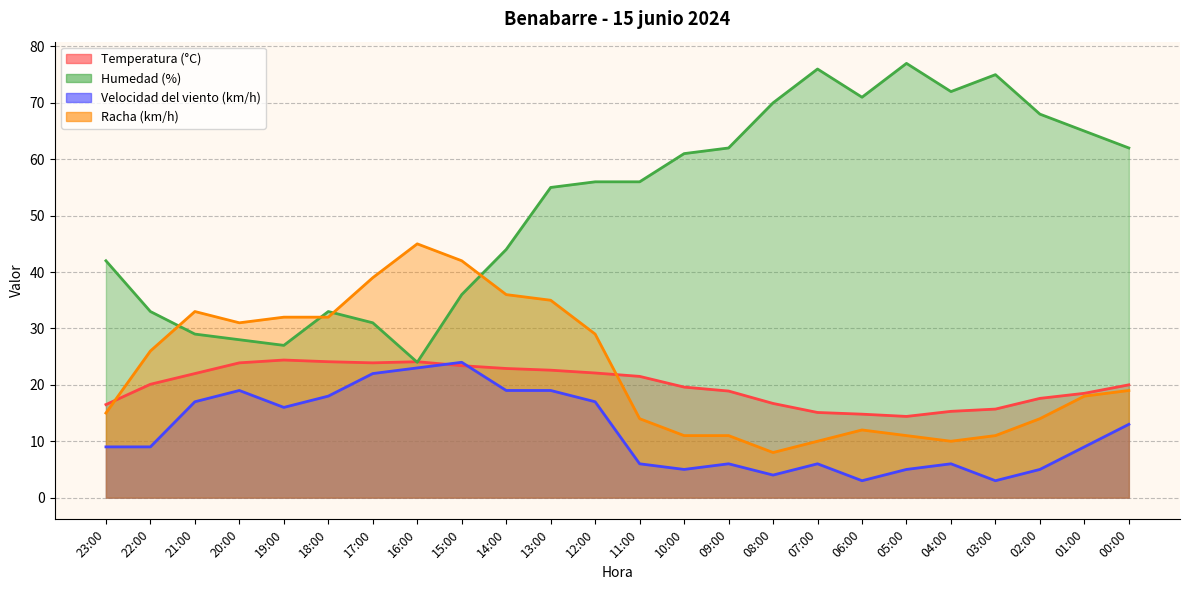

Reading left to right, extract all data points from this chart.

Temperatura (°C): 16.5	20.1	22.0	23.9	24.4	24.1	23.9	24.1	23.4	22.9	22.6	22.1	21.5	19.6	18.9	16.7	15.1	14.8	14.4	15.3	15.7	17.6	18.5	20.0
Humedad (%): 42.0	33.0	29.0	28.0	27.0	33.0	31.0	24.0	36.0	44.0	55.0	56.0	56.0	61.0	62.0	70.0	76.0	71.0	77.0	72.0	75.0	68.0	65.0	62.0
Velocidad del viento (km/h): 9.0	9.0	17.0	19.0	16.0	18.0	22.0	23.0	24.0	19.0	19.0	17.0	6.0	5.0	6.0	4.0	6.0	3.0	5.0	6.0	3.0	5.0	9.0	13.0
Racha (km/h): 15.0	26.0	33.0	31.0	32.0	32.0	39.0	45.0	42.0	36.0	35.0	29.0	14.0	11.0	11.0	8.0	10.0	12.0	11.0	10.0	11.0	14.0	18.0	19.0